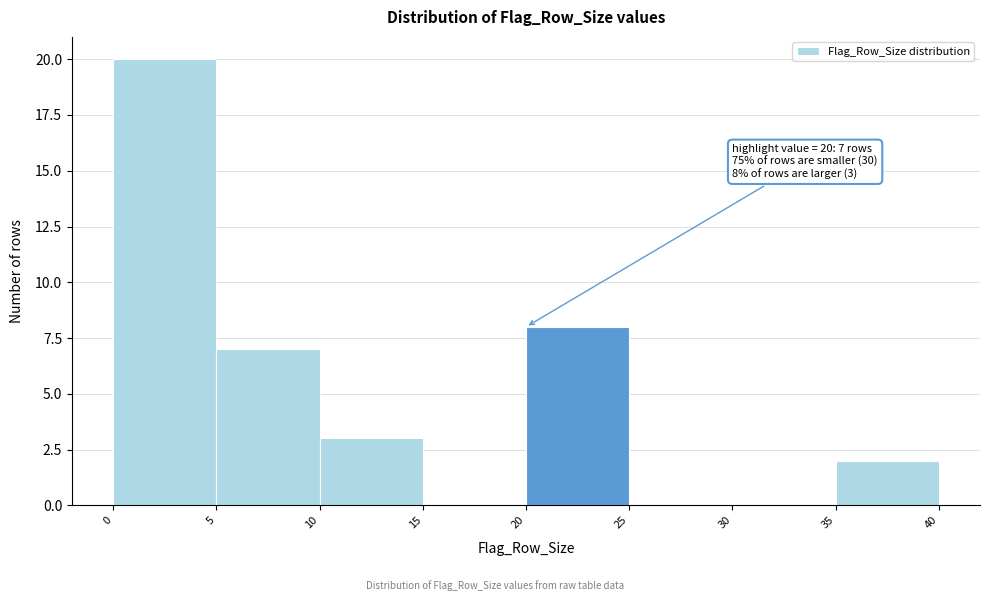

Which range on the x-axis has the tallest bar?

0 to 5